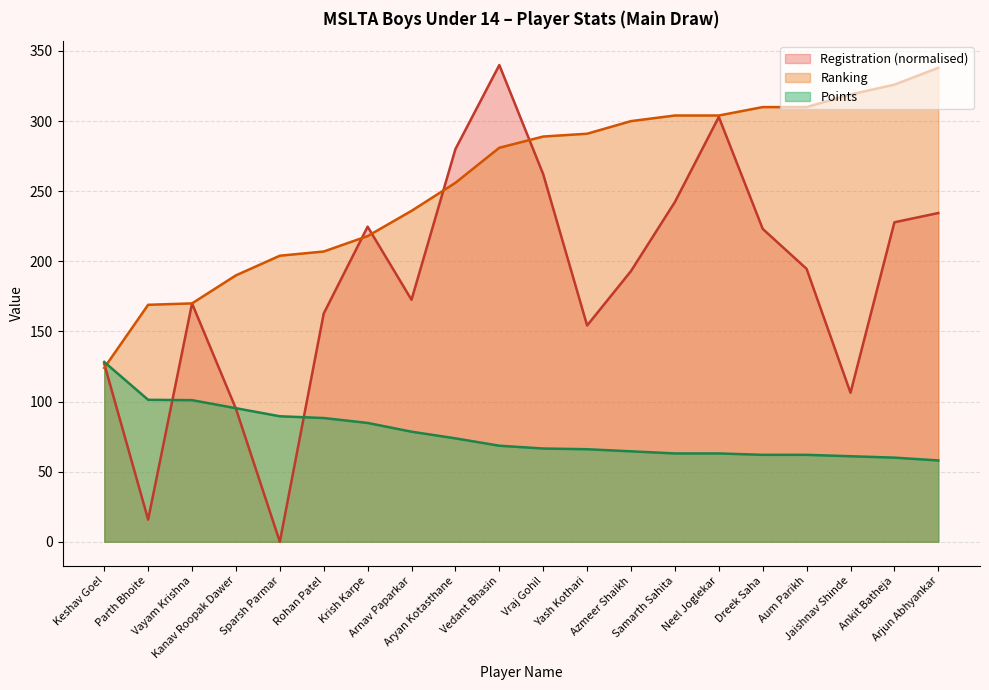

How many lines are shown in the chart?

3